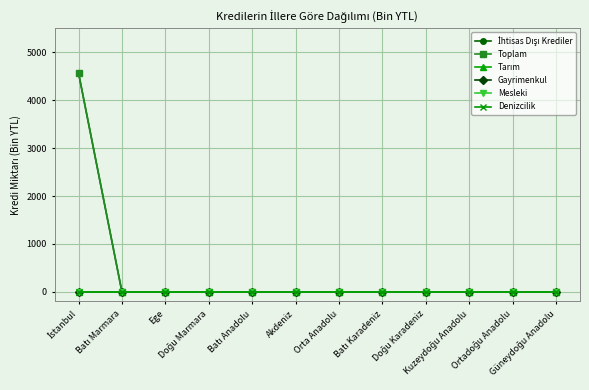

At which category is the sum across all series the highest?

İstanbul